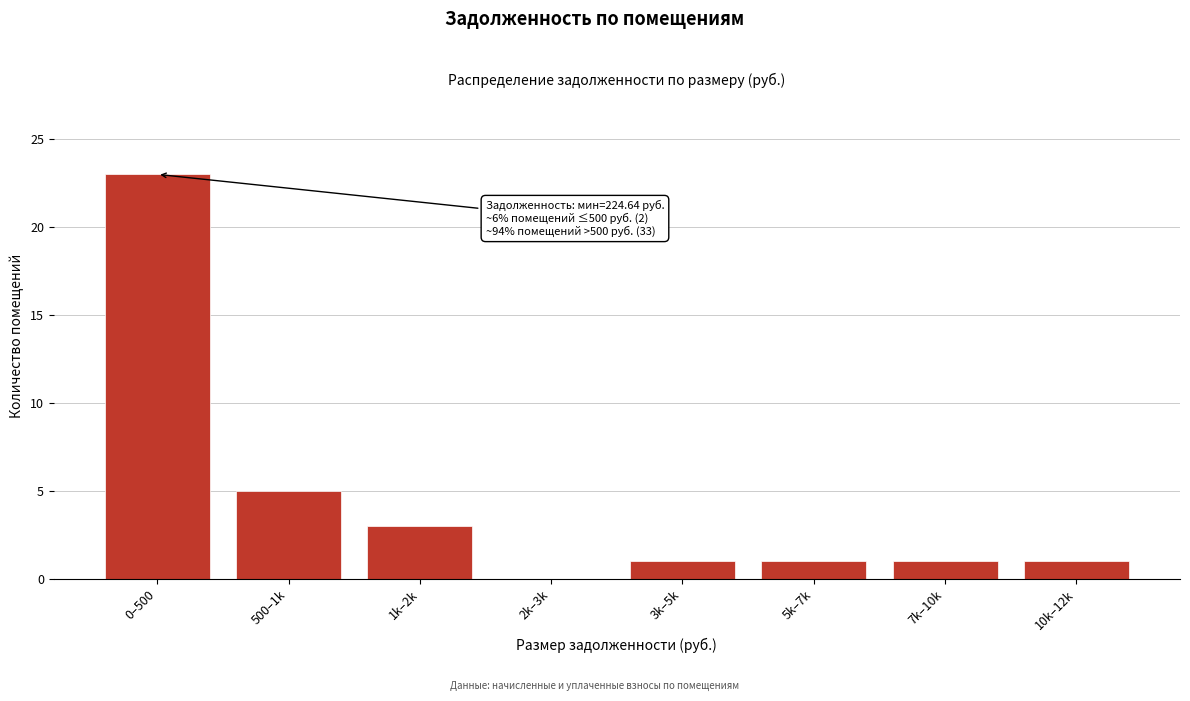

Reading left to right, list all the values displayed in this chart.

0–500=23	500–1k=5	1k–2k=3	2k–3k=0	3k–5k=1	5k–7k=1	7k–10k=1	10k–12k=1